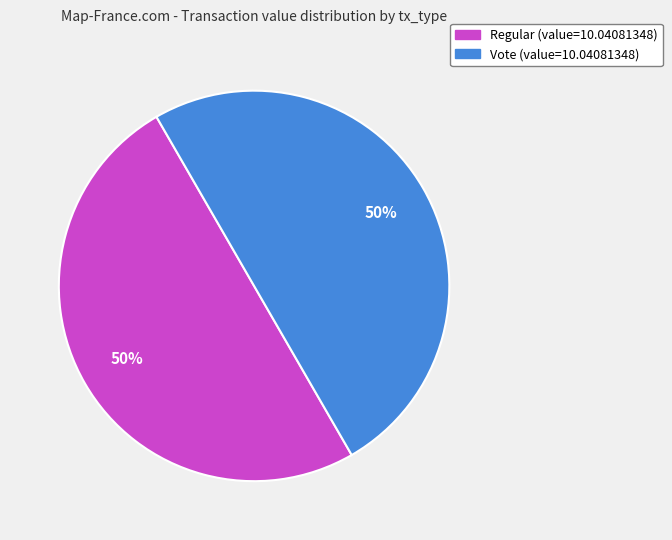

To the nearest percent, what is the average slice percentage?

50%